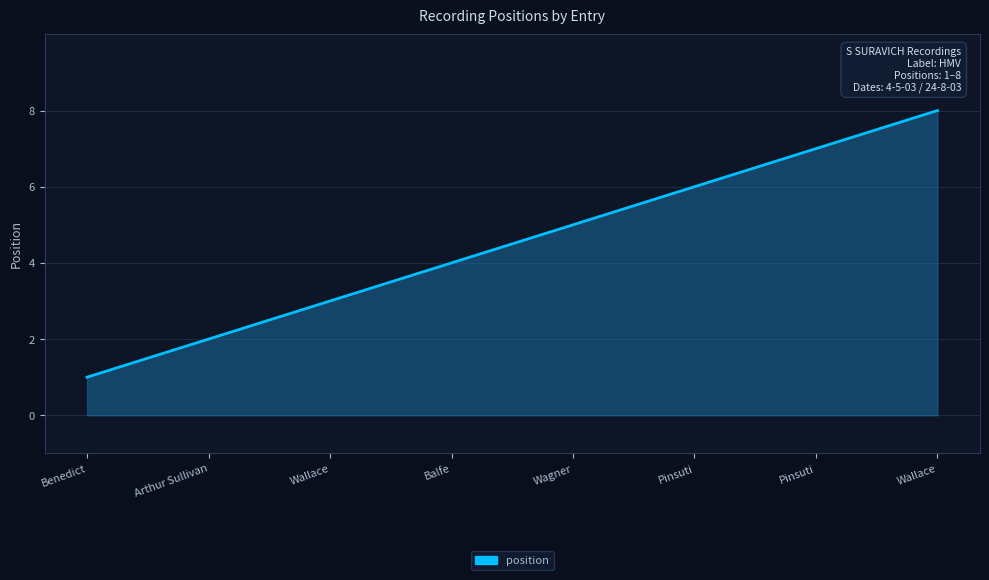

Which label corresponds to the smallest value in the chart?

Benedict